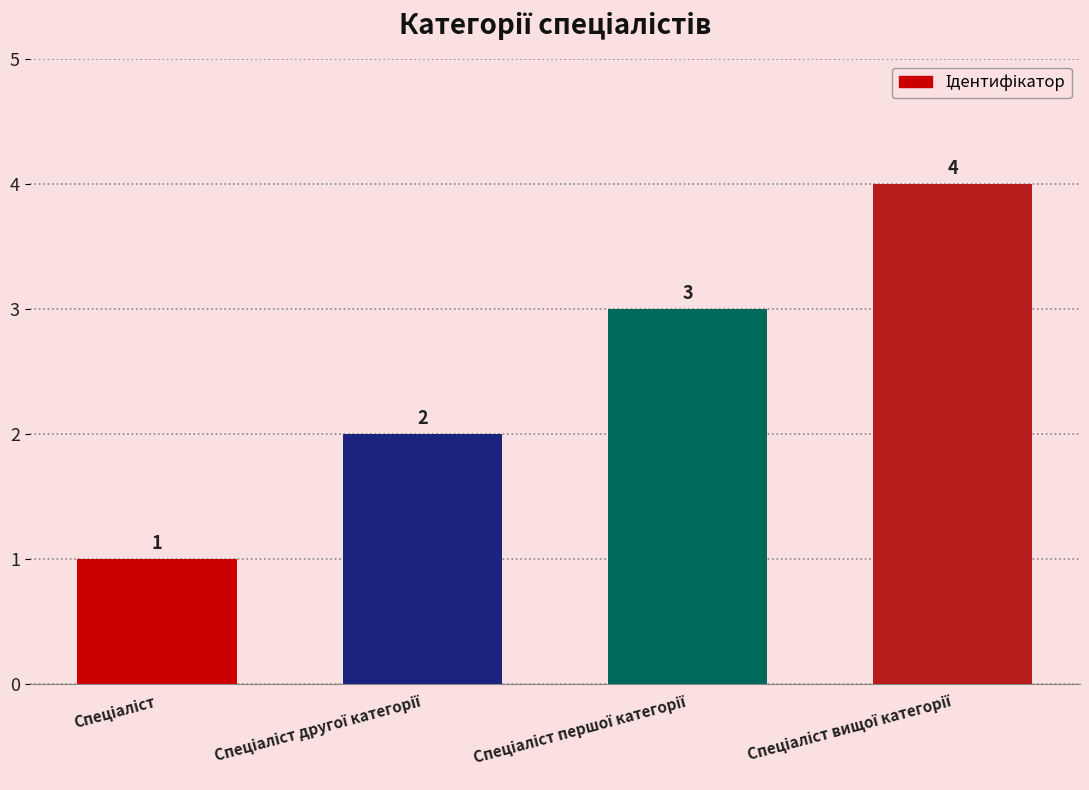

How many distinct data groups are displayed?

1